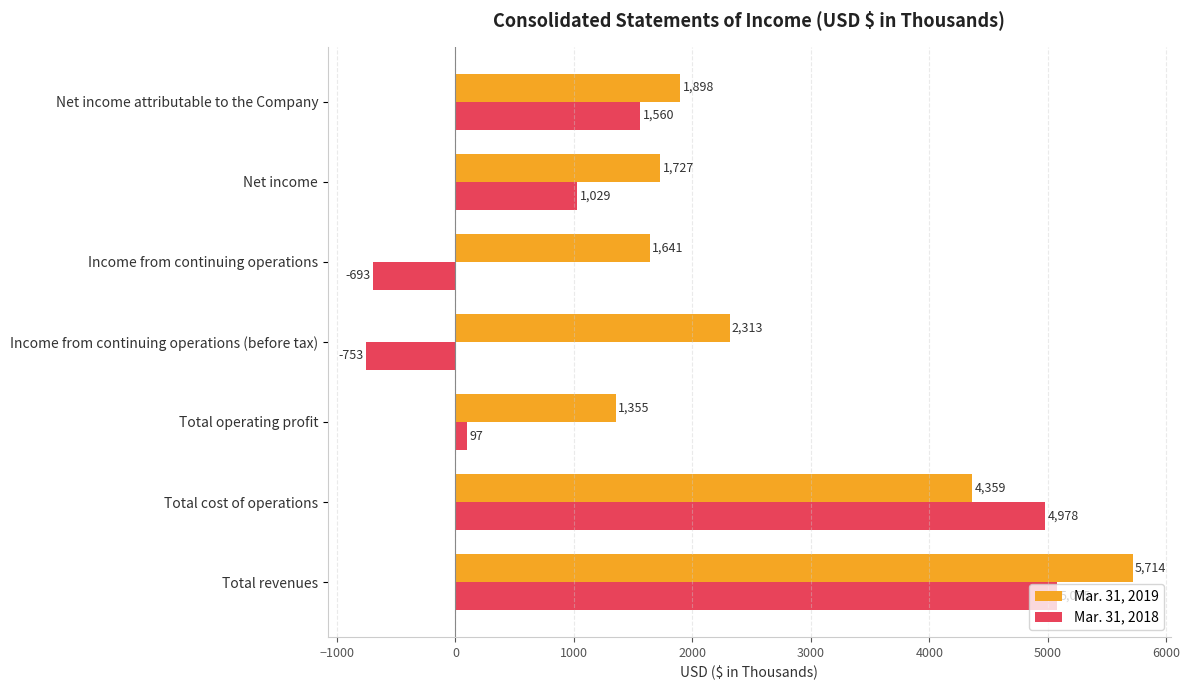

Is it true that Mar. 31, 2019 equals 3627 at Income from continuing operations (before tax)?

False